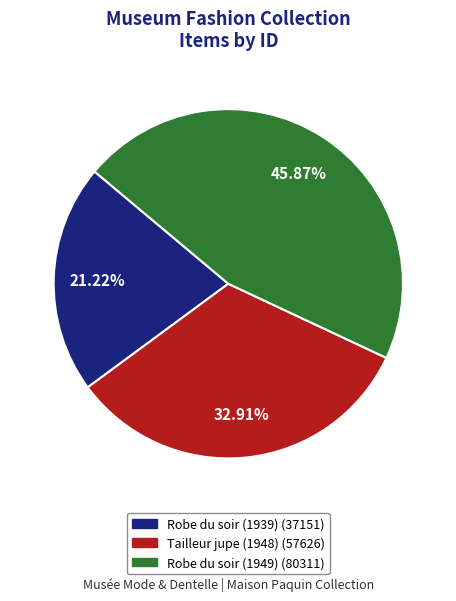

Does Robe du soir (1949) account for over 50% of the chart?

No